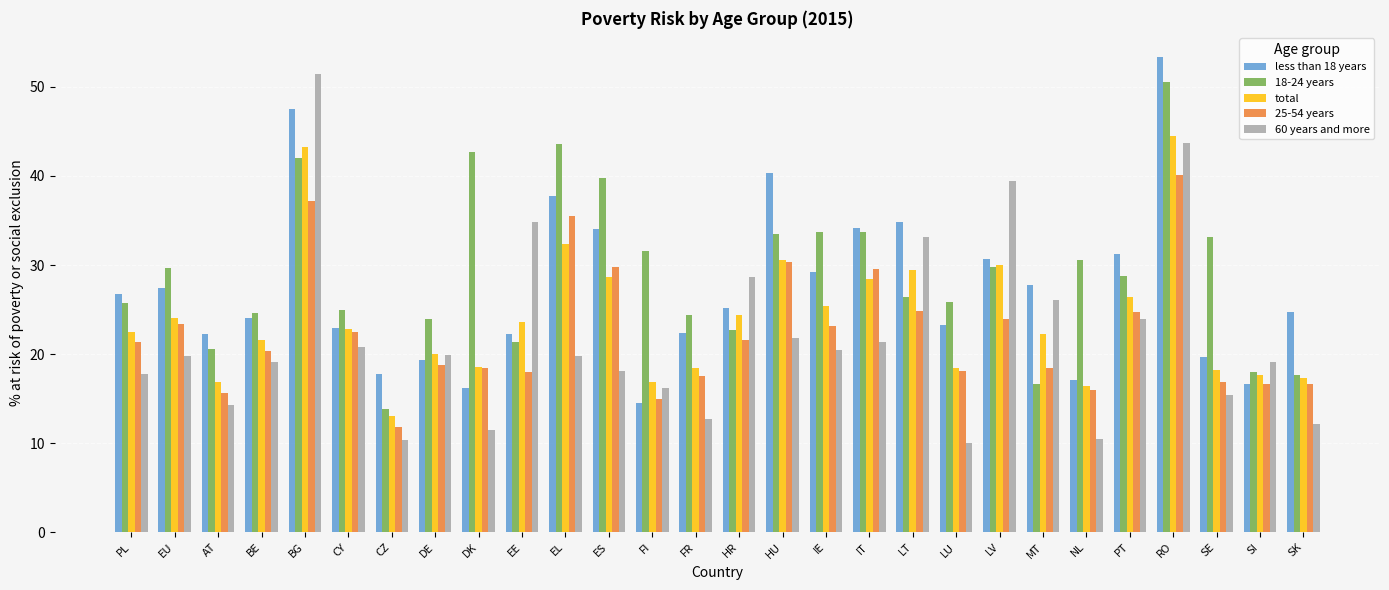

How many distinct data groups are displayed?

5